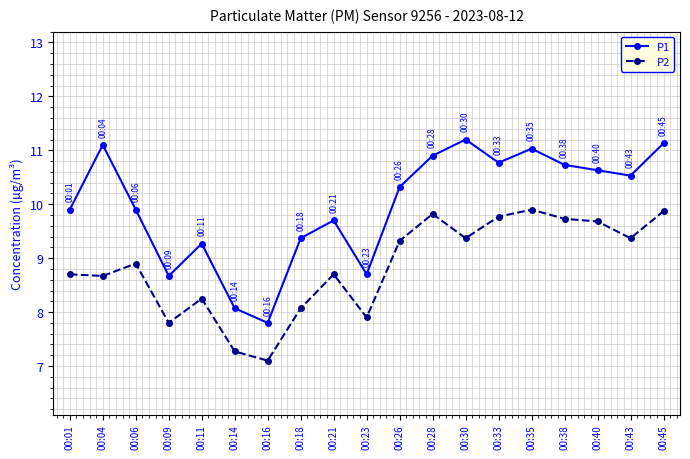

What is the sum of the P1 values at 00:01 and 00:18?

19.3